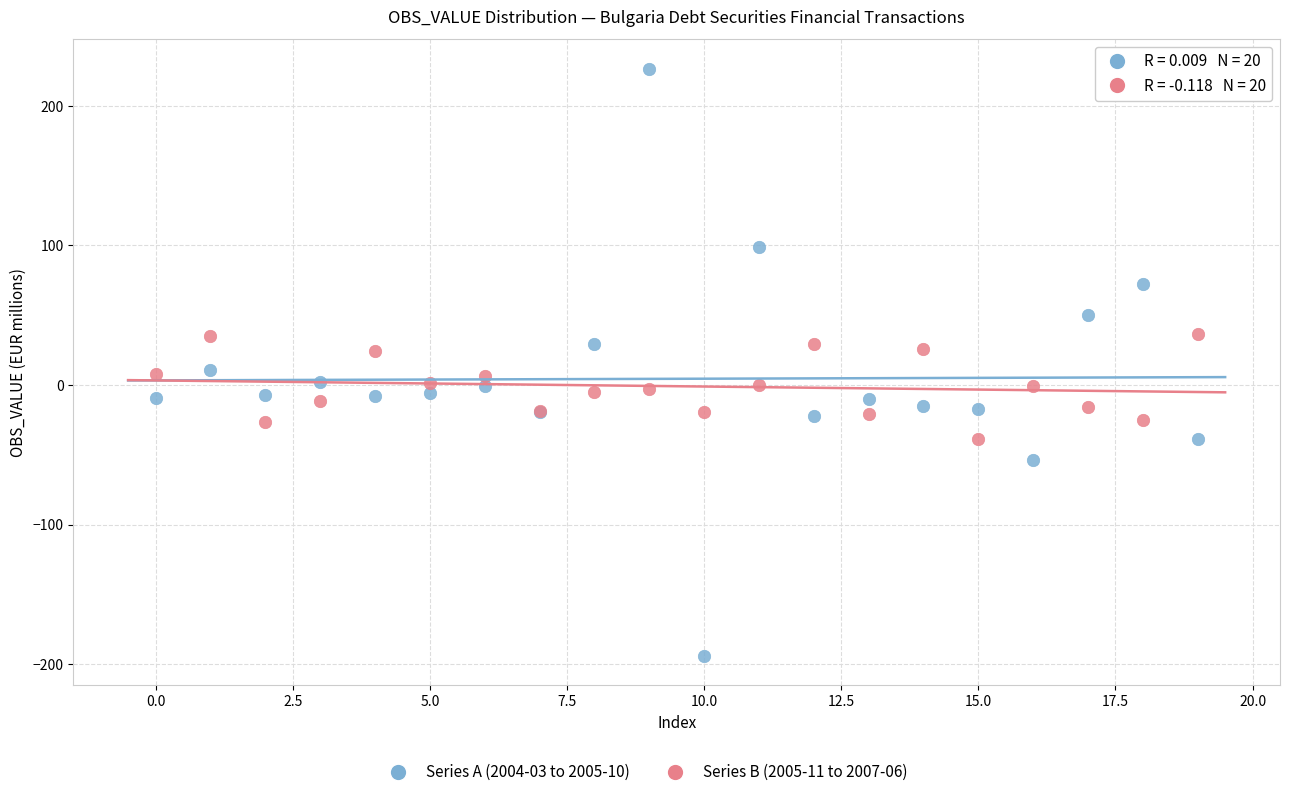

Which series reaches the minimum Y coordinate?

Series A (2004-03 to 2005-10)